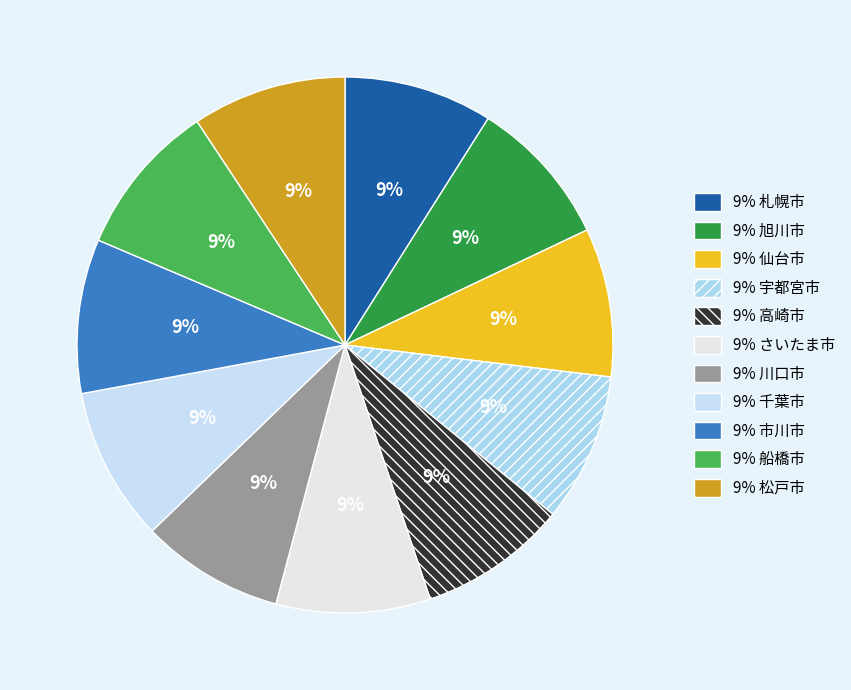

How many segments does this pie chart have?

11